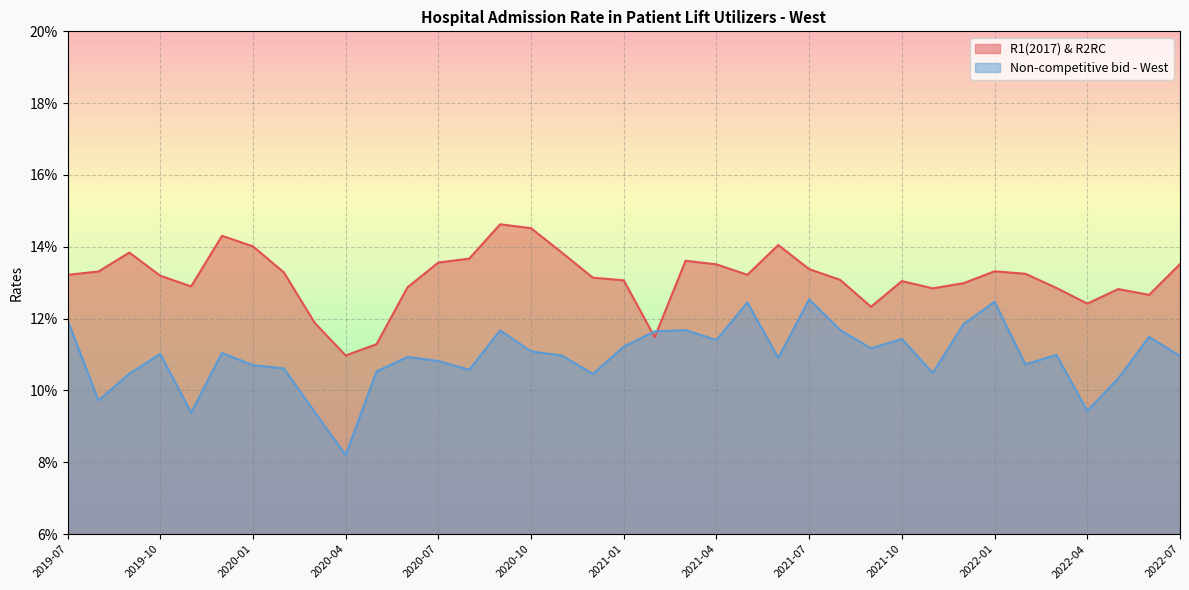

At how many categories does at least one series exceed 0?

37